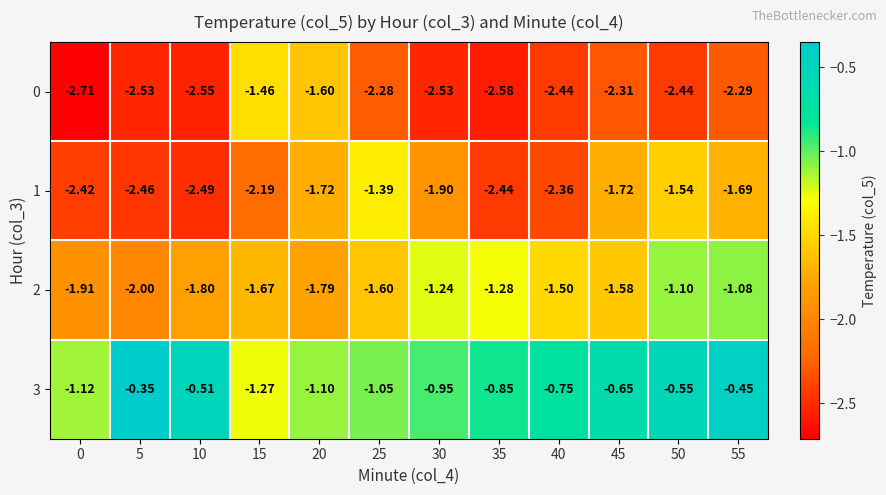

Is the value of 3 at 35 greater than the value of 0 at 0?

Yes